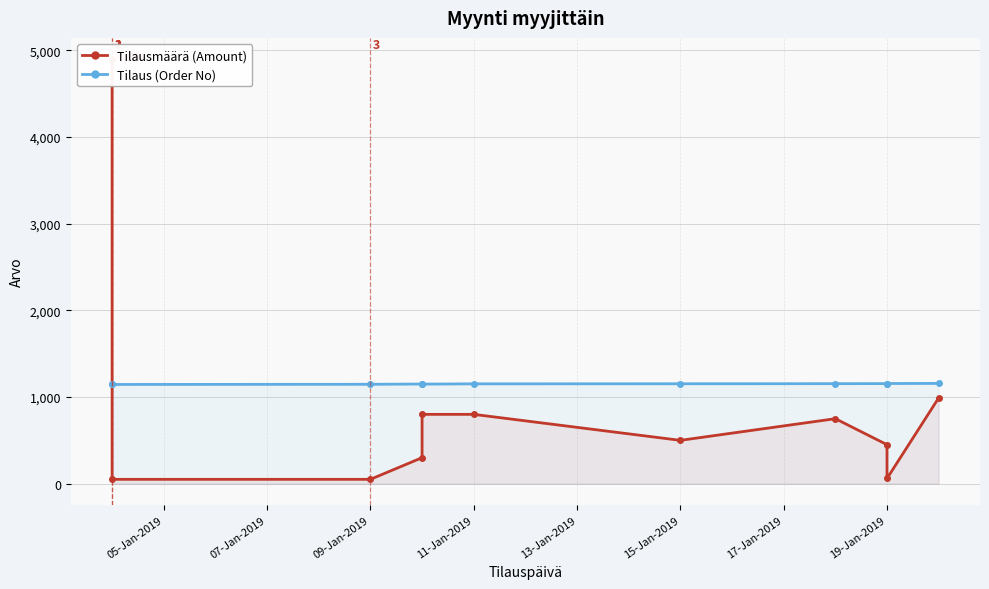

Count the number of categories in the chart.

11